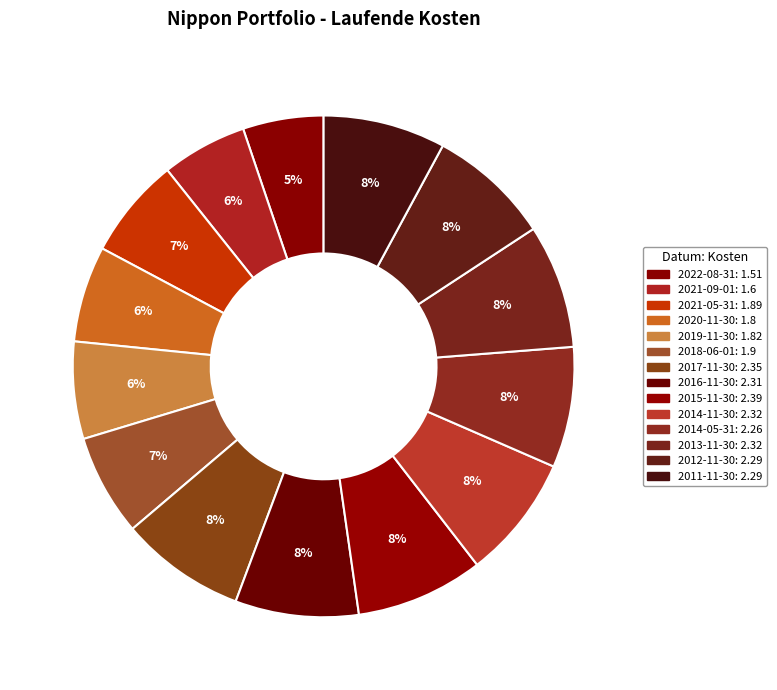

The 2017-11-30 slice represents 1% of the pie. True or false?

False